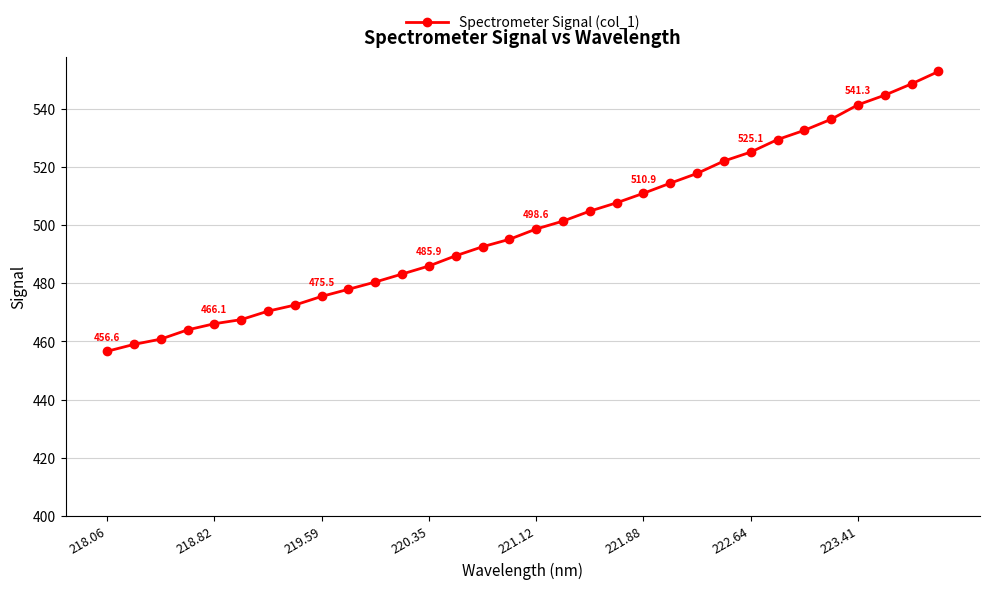

How many values exceed 498?

16